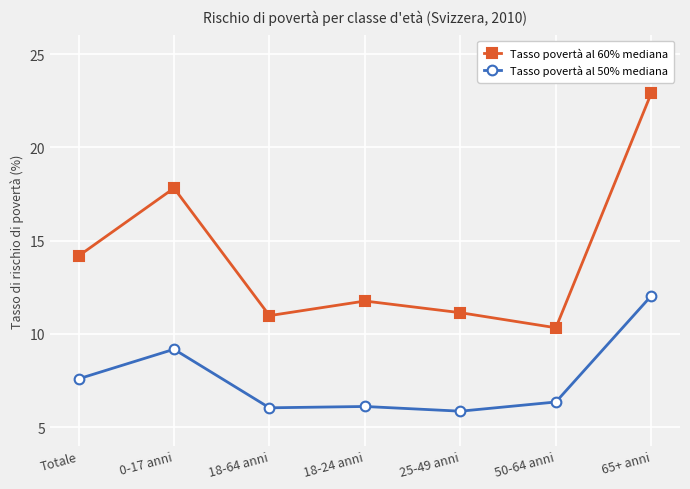

At which category does Tasso povertà al 60% mediana reach its first local valley?

18-64 anni